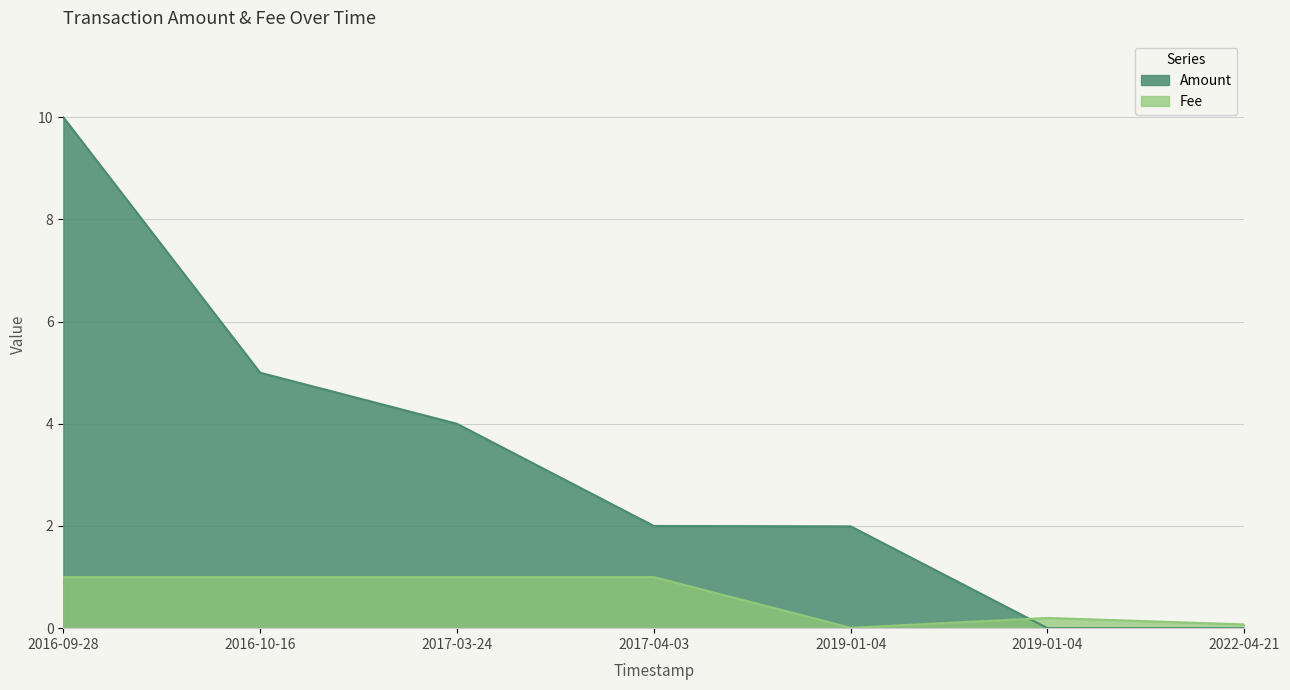

Rank the series by their average value, from highest to lowest.

Amount, Fee